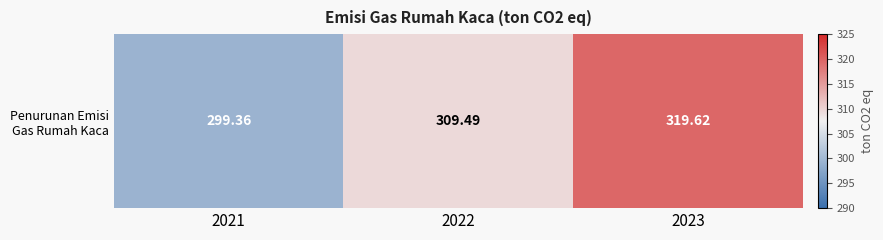

Is it true that the value at 2022 is 309.5?

True